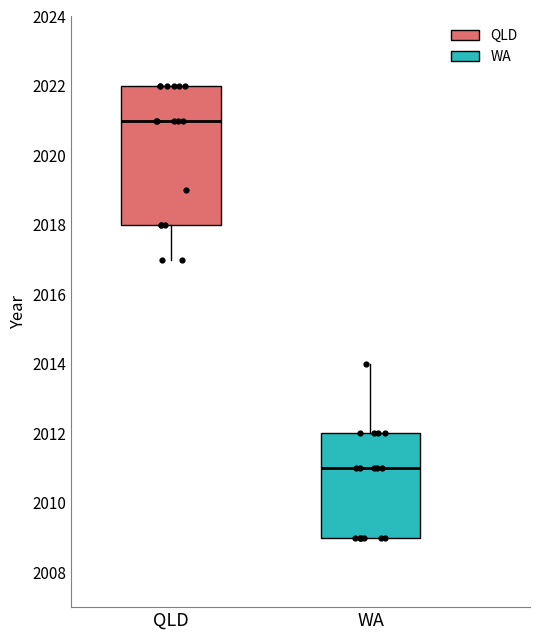

Which box's median line is the highest?

QLD